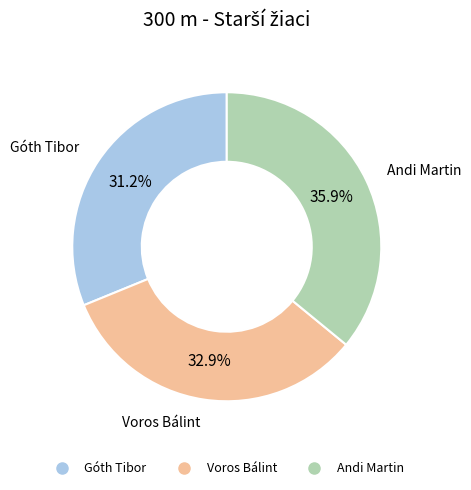

To the nearest percent, what is the combined percentage of Andi Martin and Voros Bálint?

69%